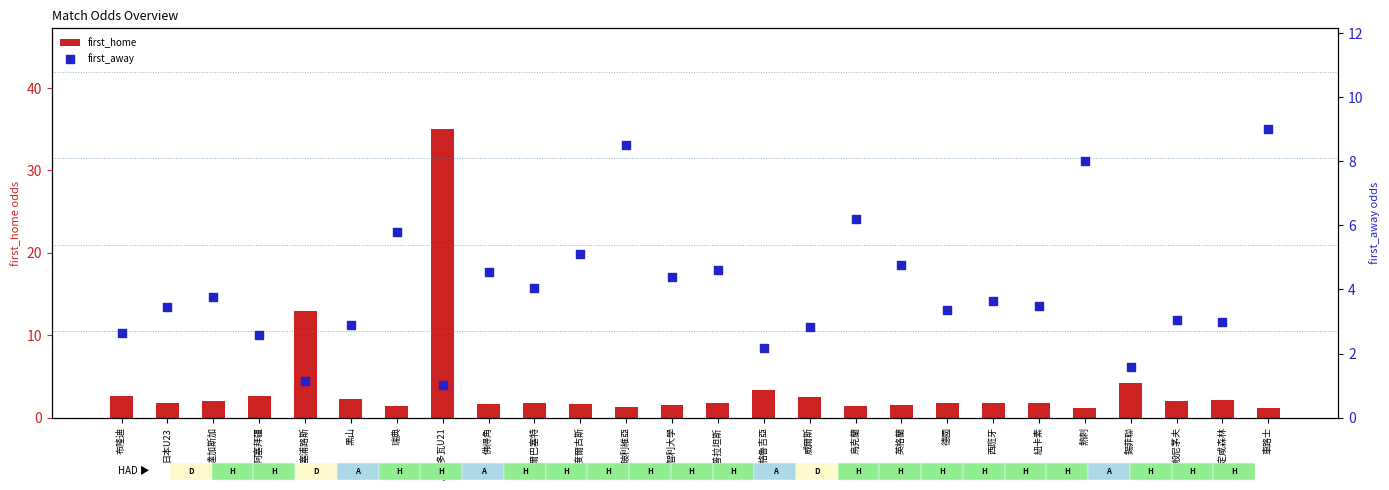

What are all the series names shown in the legend?

first_home, first_away